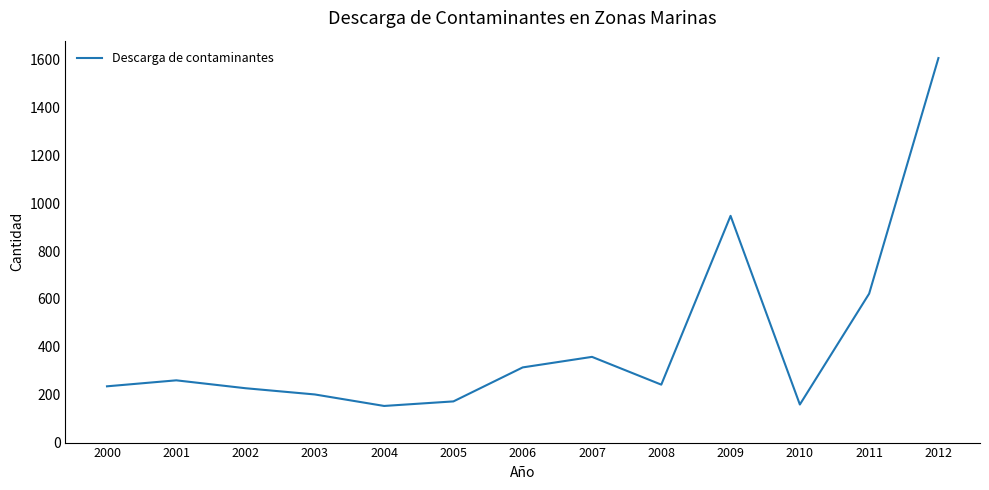

True or false: the data shows 947 at 2009.

True